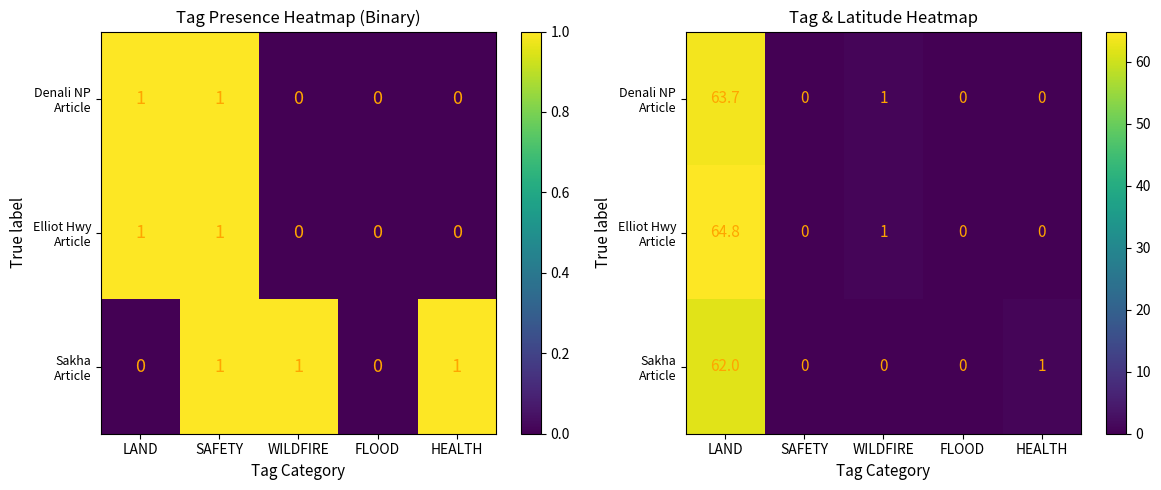

Which label corresponds to the smallest value in the chart?

SAFETY